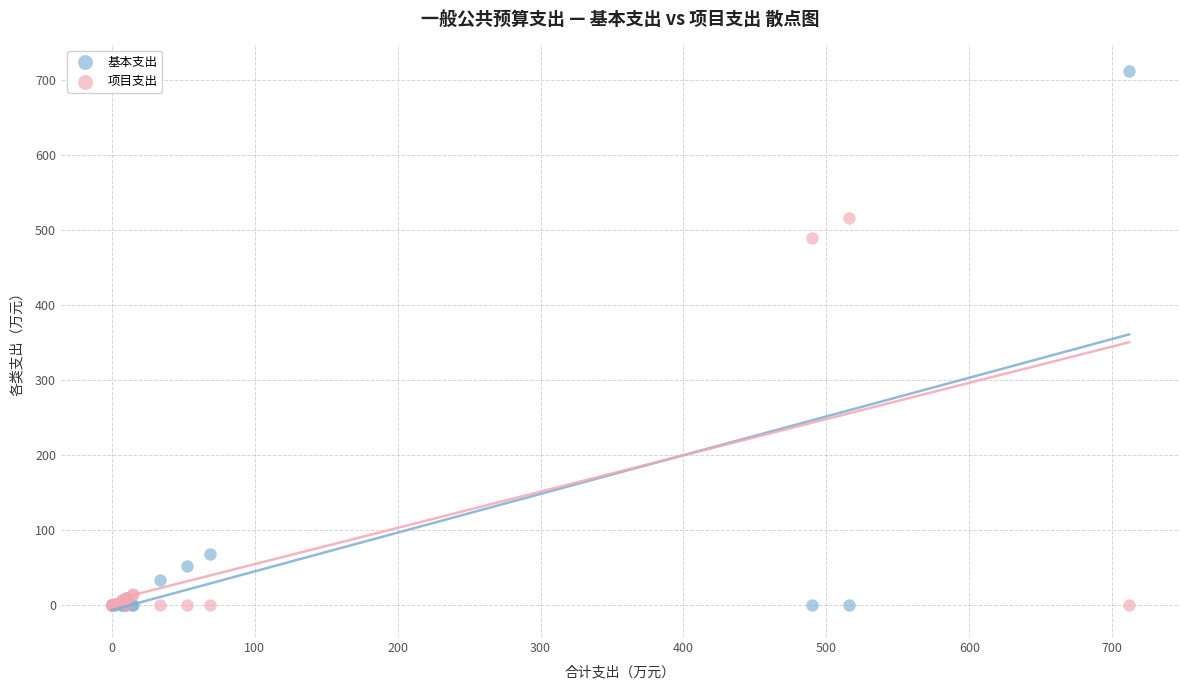

Which series has the largest Y range (max minus min)?

基本支出